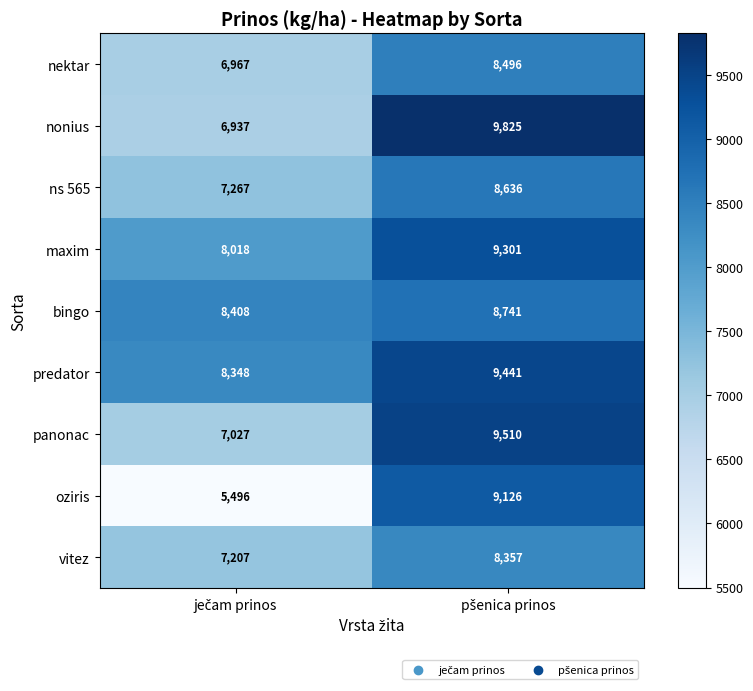

Which series has the widest spread of values?

oziris